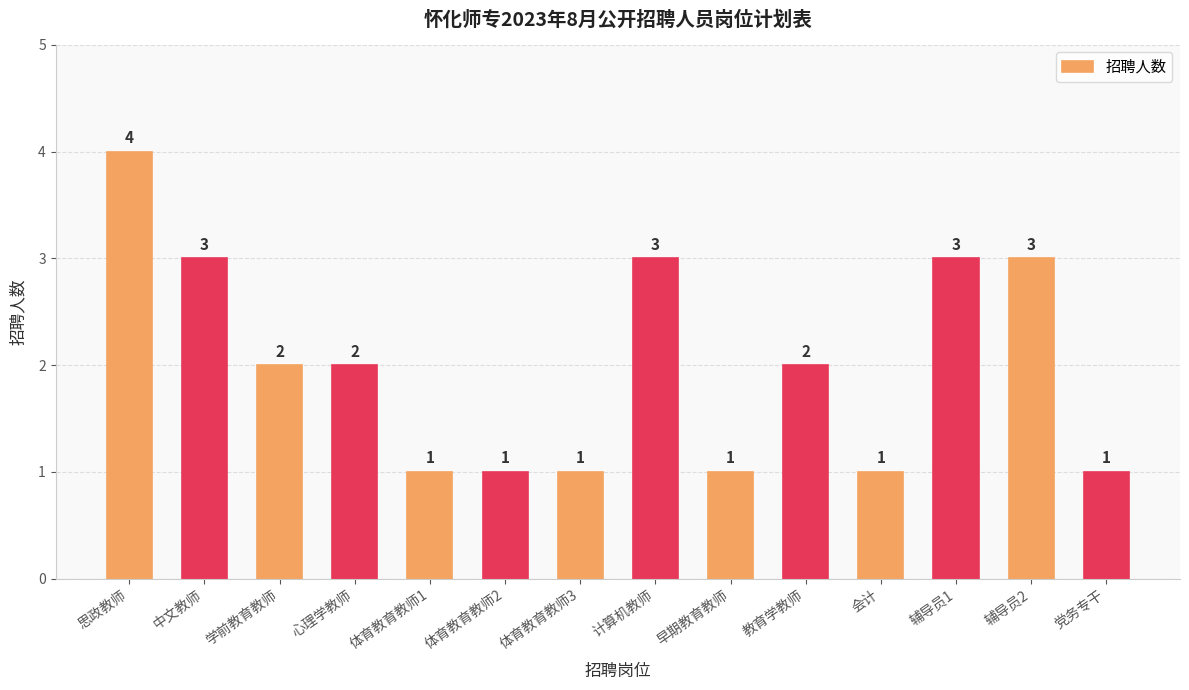

Which label corresponds to the largest value in the chart?

思政教师